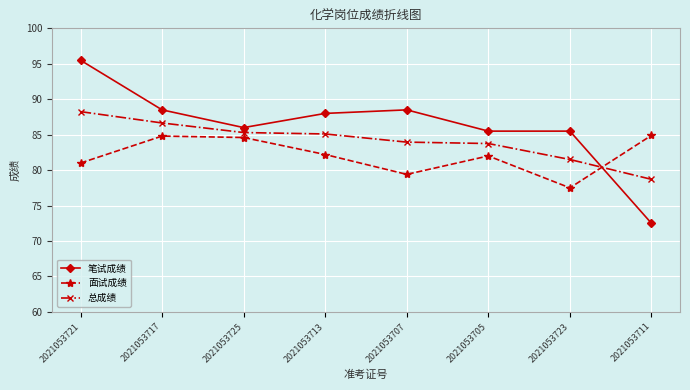

What value does the 笔试成绩 series have at 2021053713?

88.0